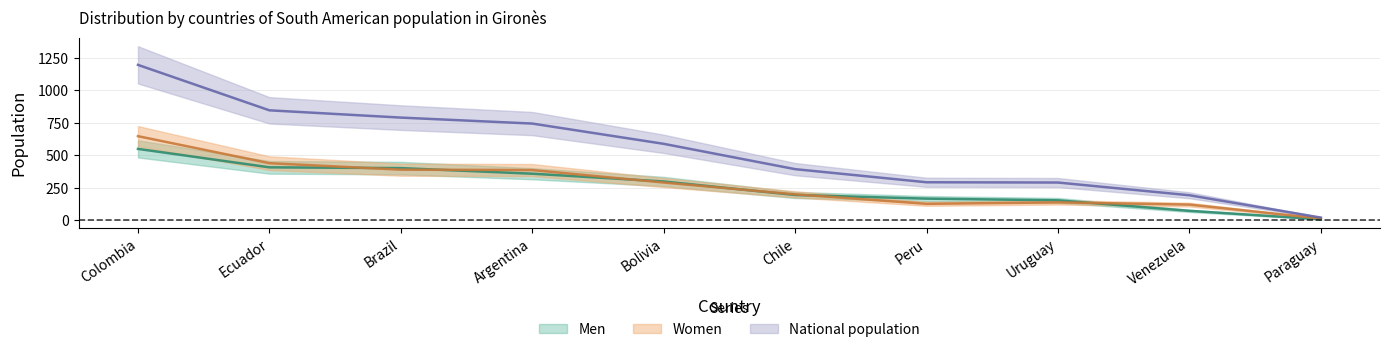

What are all the series names shown in the legend?

Men, Women, National population